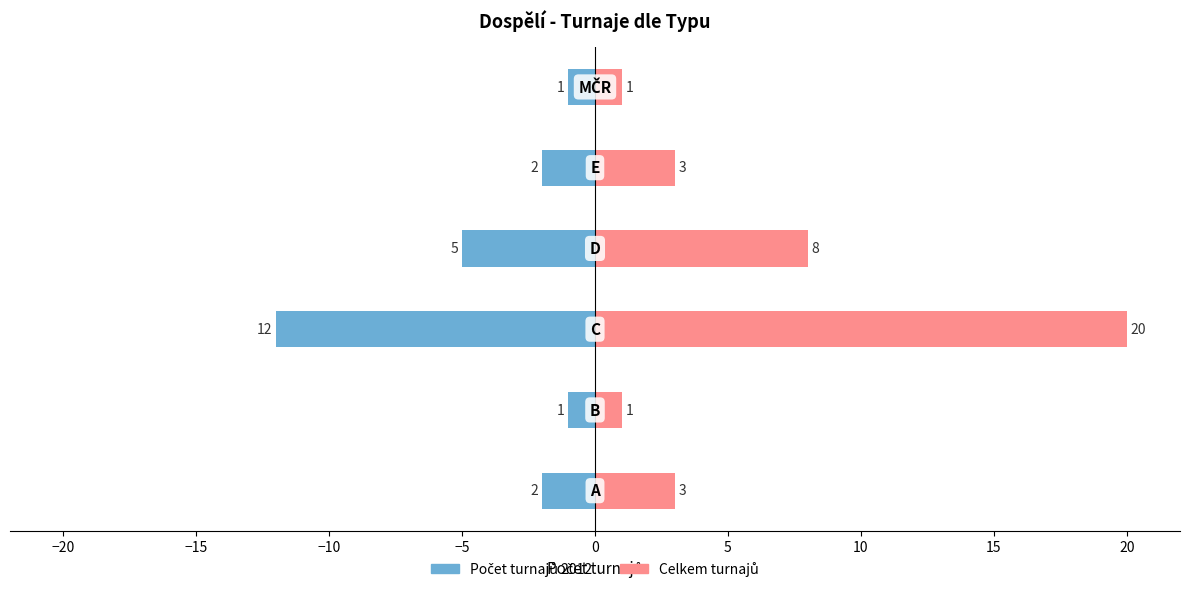

What is the difference between the Celkem turnajů values at −10 and 0?

7